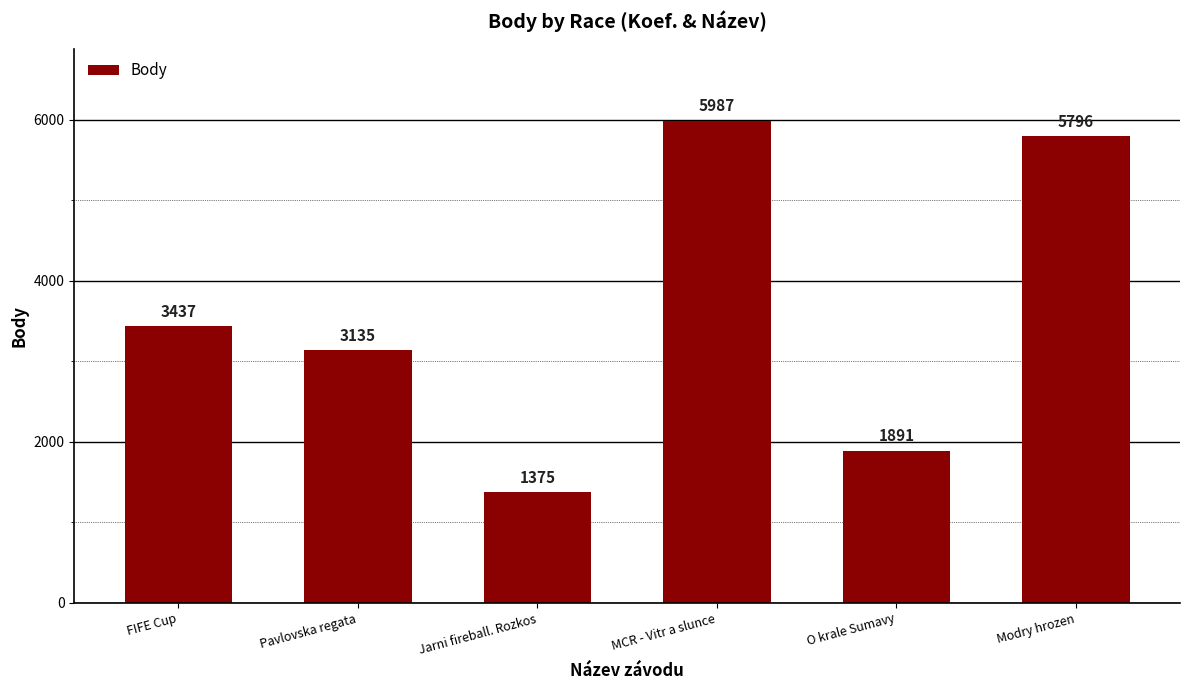

What is the sum of the values at Modry hrozen and O krale Sumavy?

7687